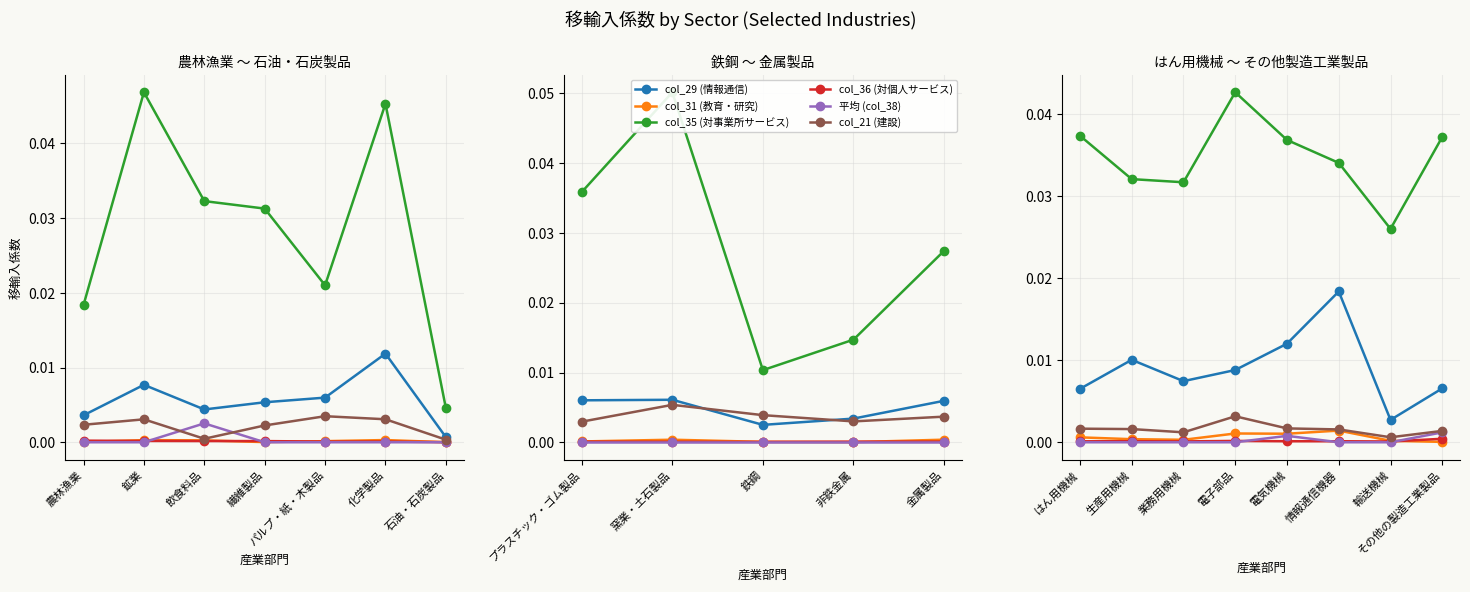

At which label is col_36 (対個人サービス) closest to 0?

輸送機械